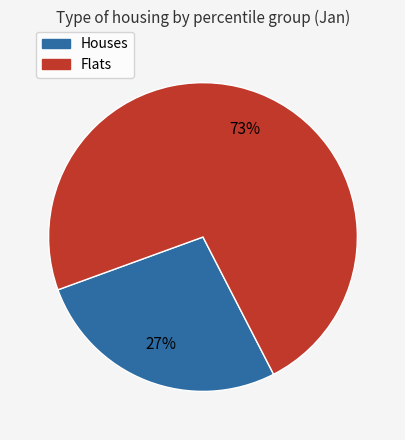

To the nearest percent, what is the average slice percentage?

50%